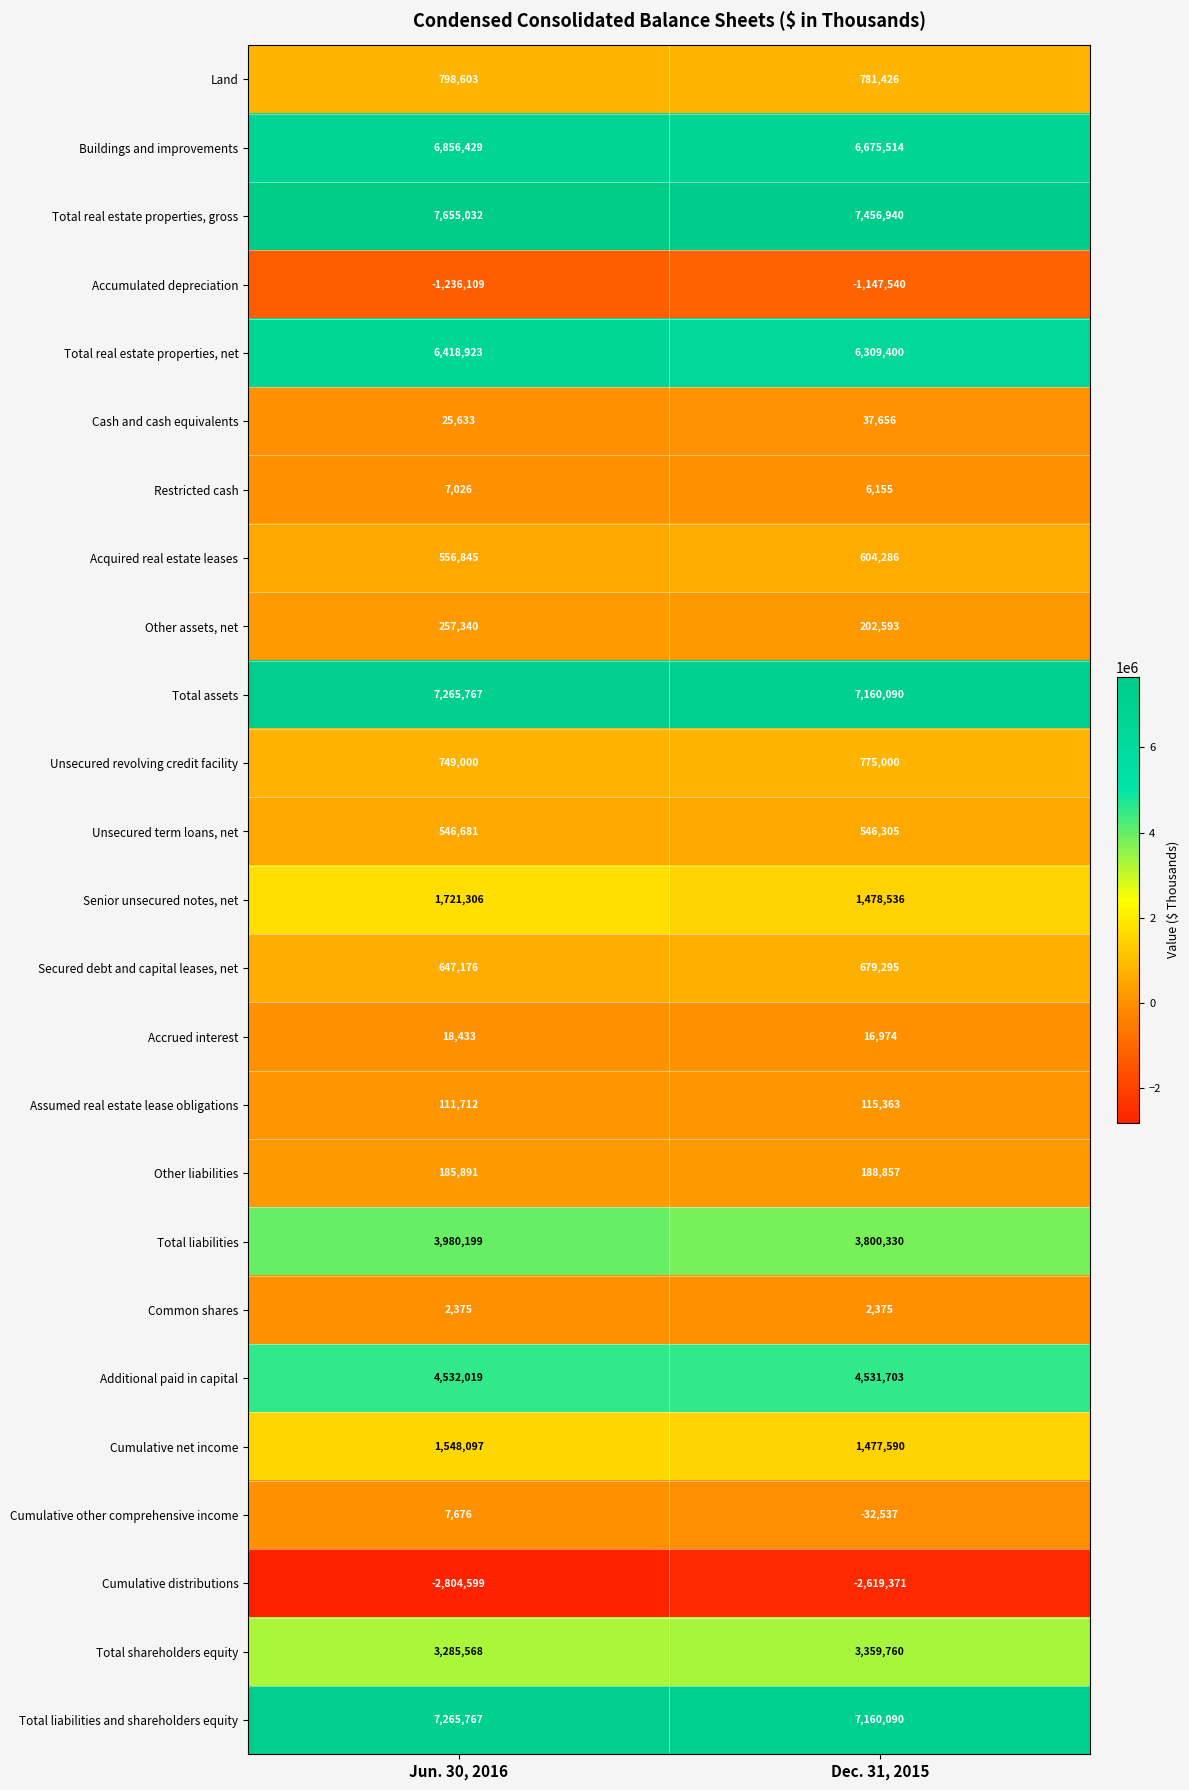

List the labels in order of Restricted cash value, largest first.

Jun. 30, 2016, Dec. 31, 2015